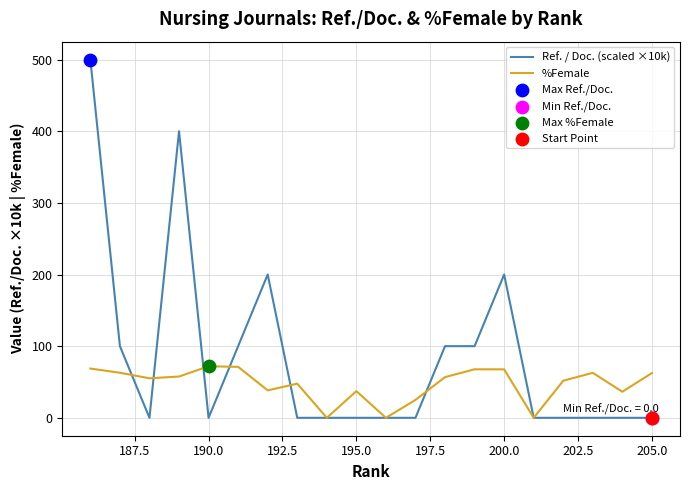

At how many categories does at least one series exceed 81?

8